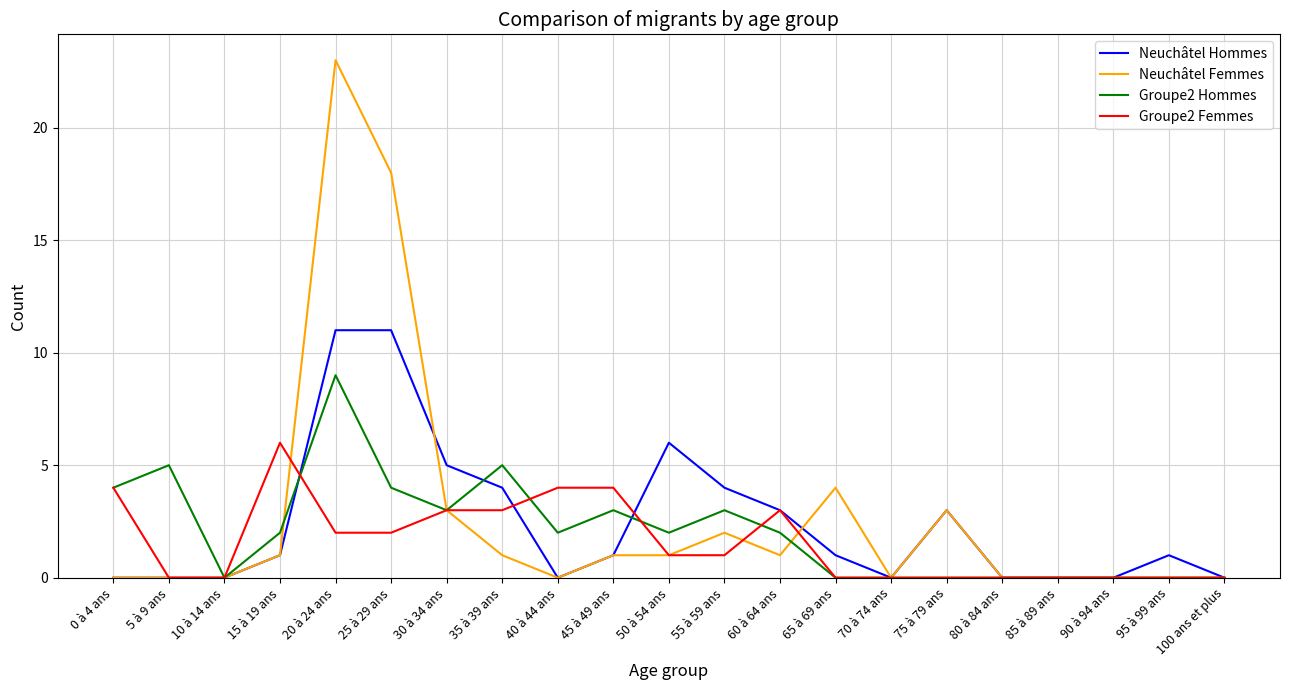

Reading left to right, what are all the values shown in this chart?

Neuchâtel Hommes: 0	0	0	1	11	11	5	4	0	1	6	4	3	1	0	3	0	0	0	1	0
Neuchâtel Femmes: 0	0	0	1	23	18	3	1	0	1	1	2	1	4	0	3	0	0	0	0	0
Groupe2 Hommes: 4	5	0	2	9	4	3	5	2	3	2	3	2	0	0	0	0	0	0	0	0
Groupe2 Femmes: 4	0	0	6	2	2	3	3	4	4	1	1	3	0	0	0	0	0	0	0	0